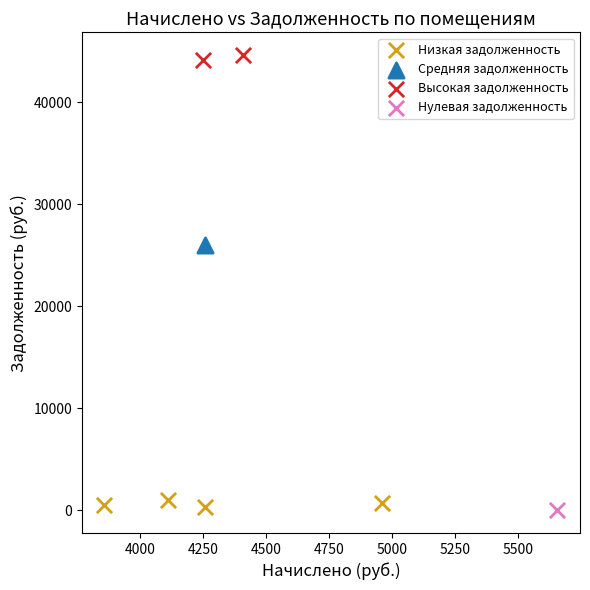

Which series contains the highest Y value?

Высокая задолженность